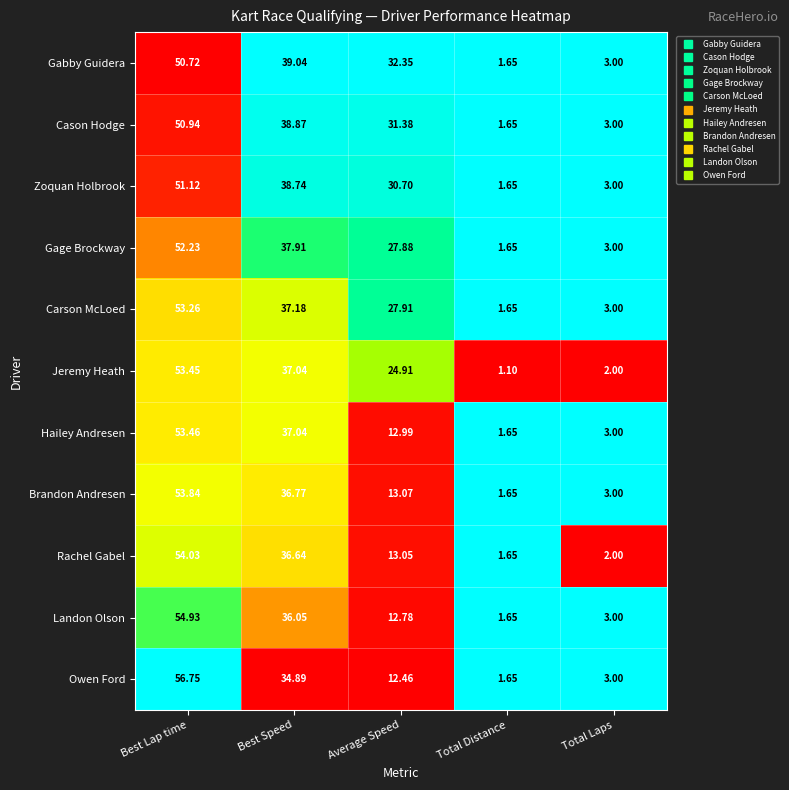

Which label corresponds to the largest value in the chart?

Best Lap time